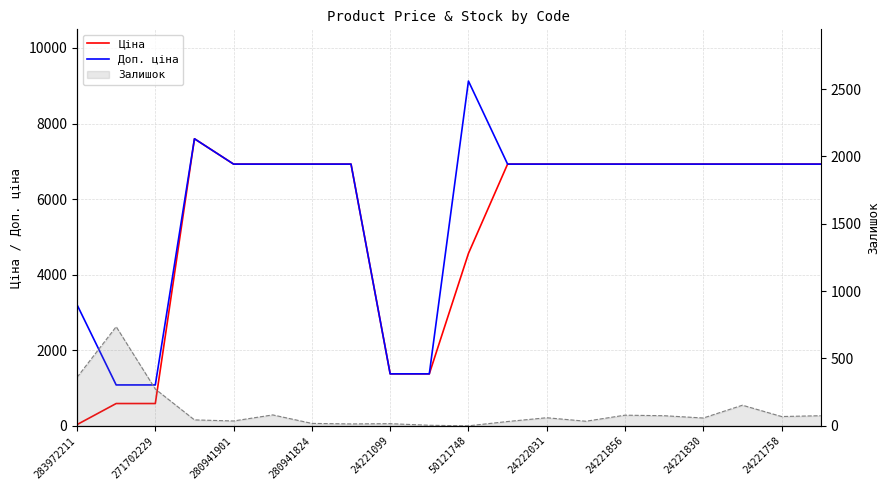

True or false: Доп. ціна and Залишок cross at least once.

False